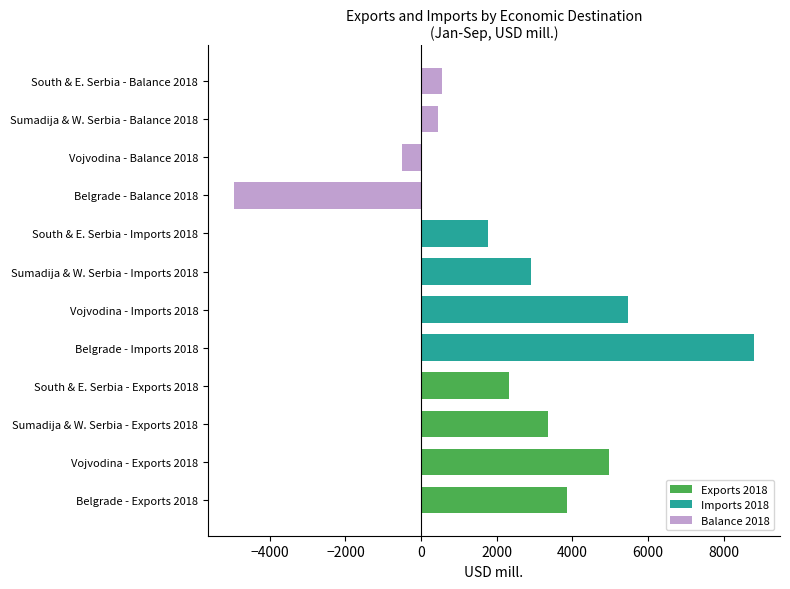

What is the difference between the maximum and second lowest values?

9304.5